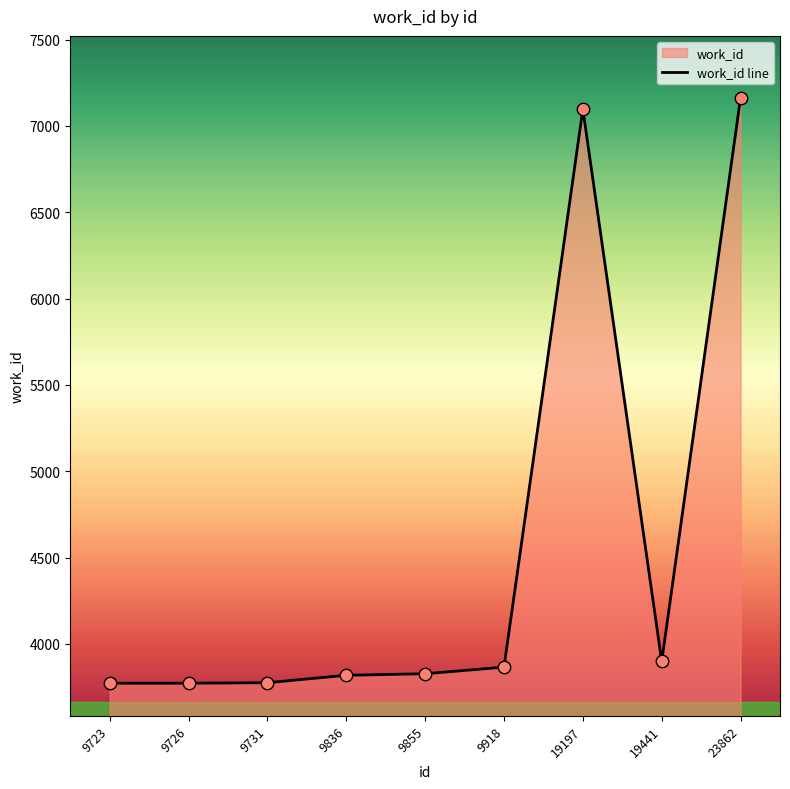

Approximately how many times larger is the value at 23862 compared to 9726?

1.9